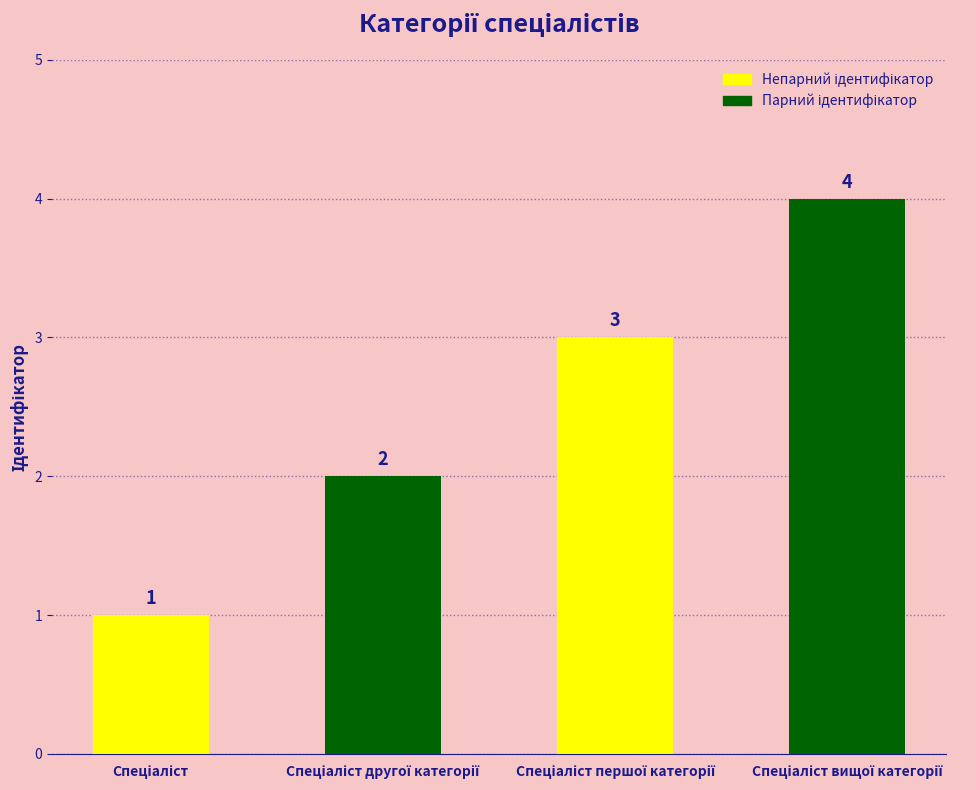

What is the maximum value shown in the chart?

4